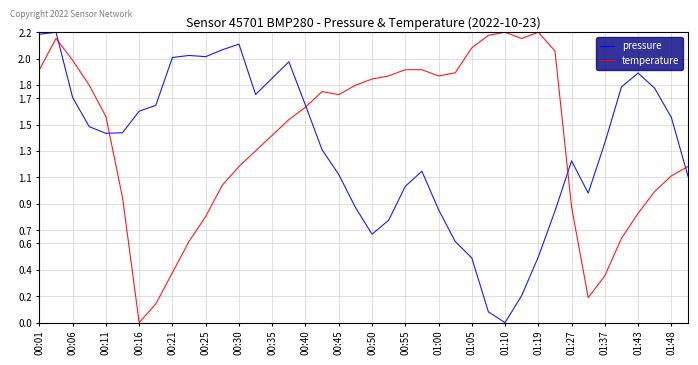

What are all the series names shown in the legend?

pressure, temperature